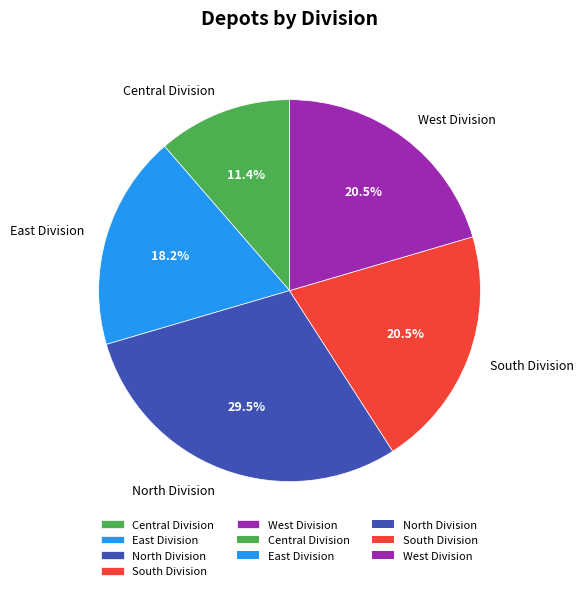

To the nearest percent, what portion does Central Division represent?

11%